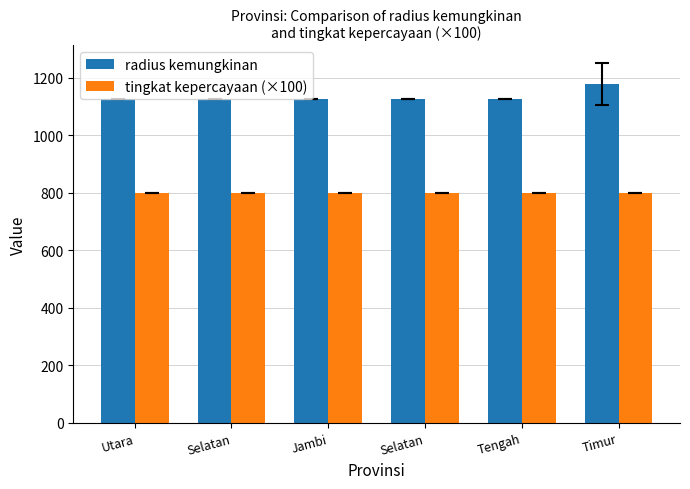

Which series has the largest range (max minus min)?

radius kemungkinan